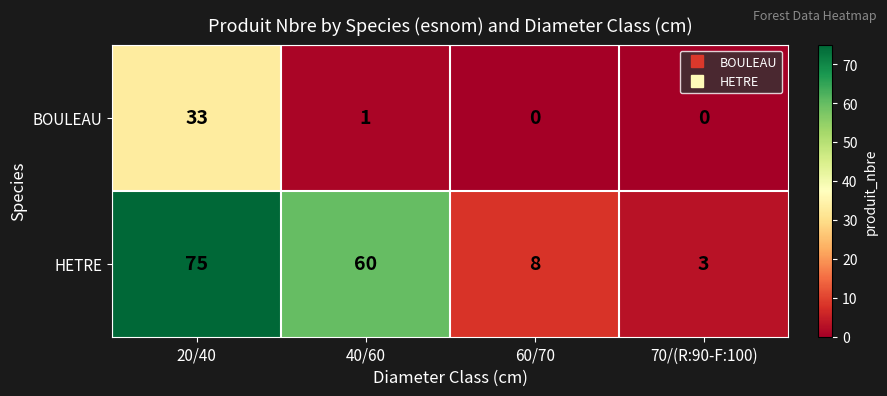

Reading left to right, transcribe all the data shown in this chart.

BOULEAU: 20/40=33	40/60=1	60/70=0	70/(R:90-F:100)=0
HETRE: 20/40=75	40/60=60	60/70=8	70/(R:90-F:100)=3